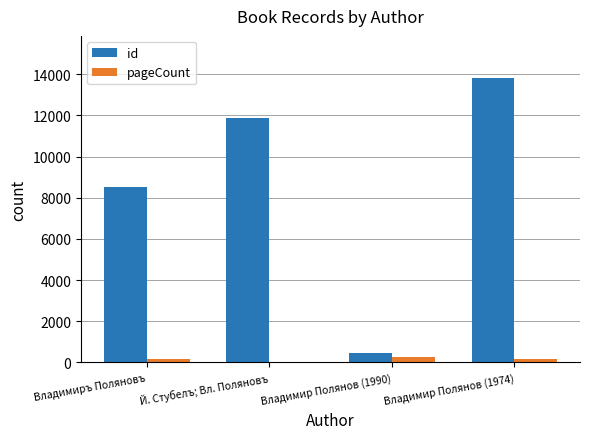

Between Владимир Полянов (1990) and Владимир Полянов (1974), which series saw the biggest shift?

id